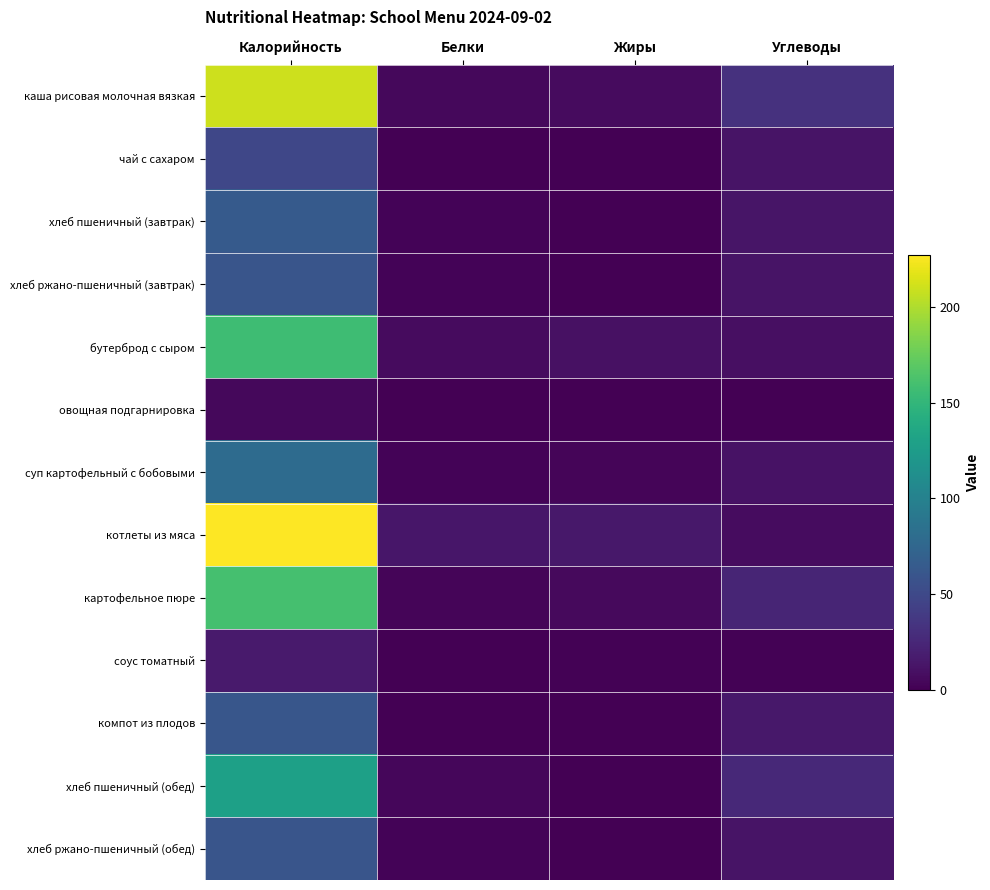

What is the total value across all series at Белки?

40.6